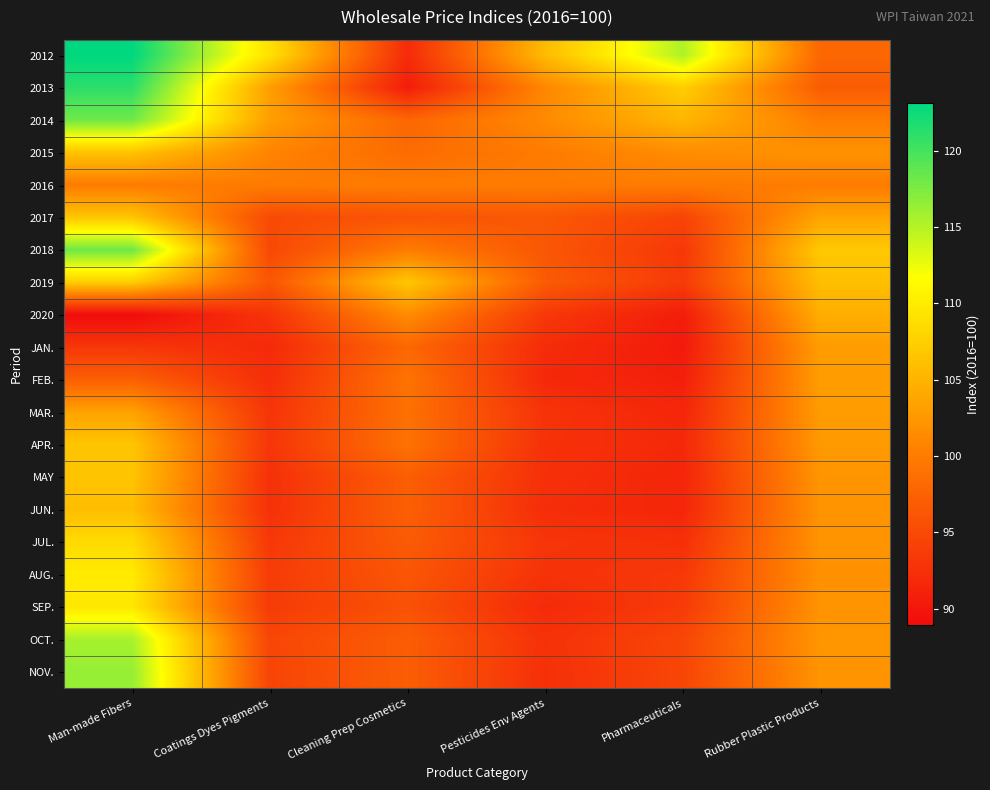

At how many categories does at least one series exceed 122?

1